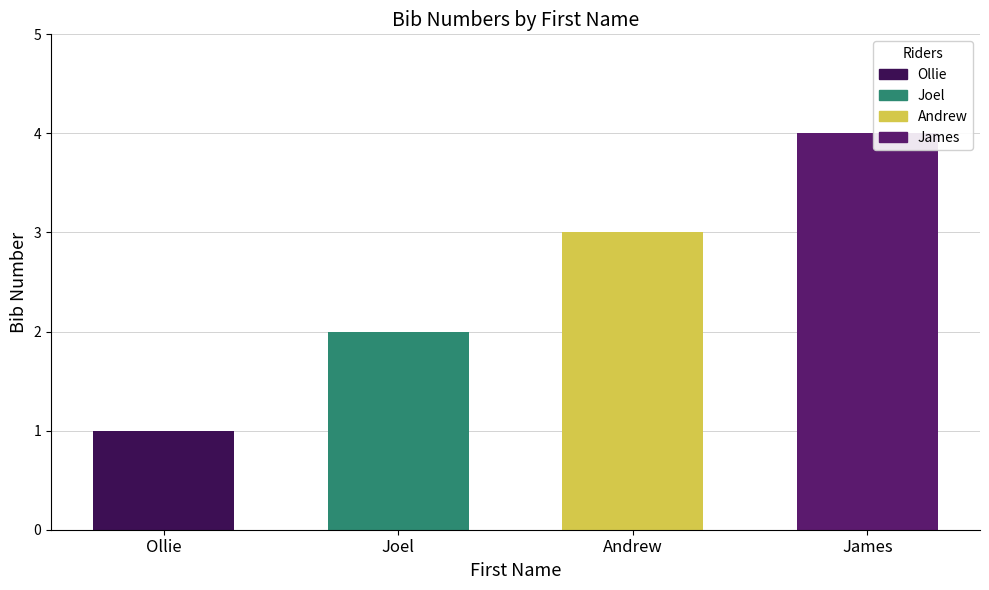

What is the value of the 2nd bar from the left?

2